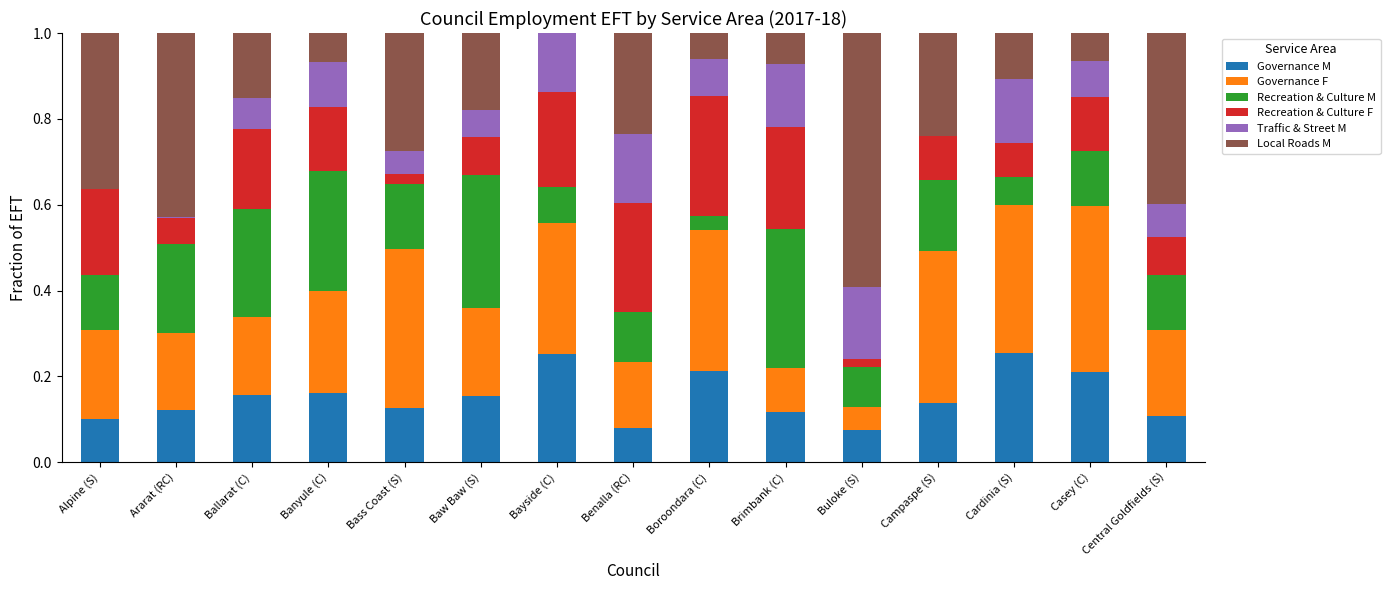

The Governance M series shows 0.2 at Baw Baw (S). True or false?

True